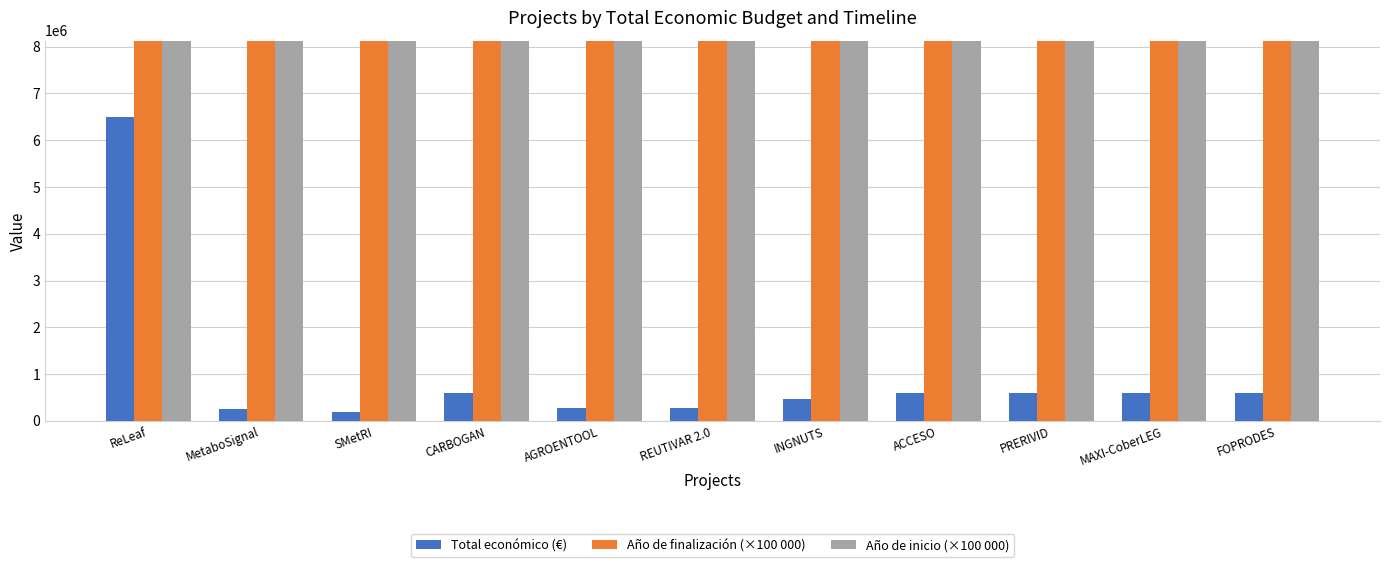

How many groups of bars are there?

11